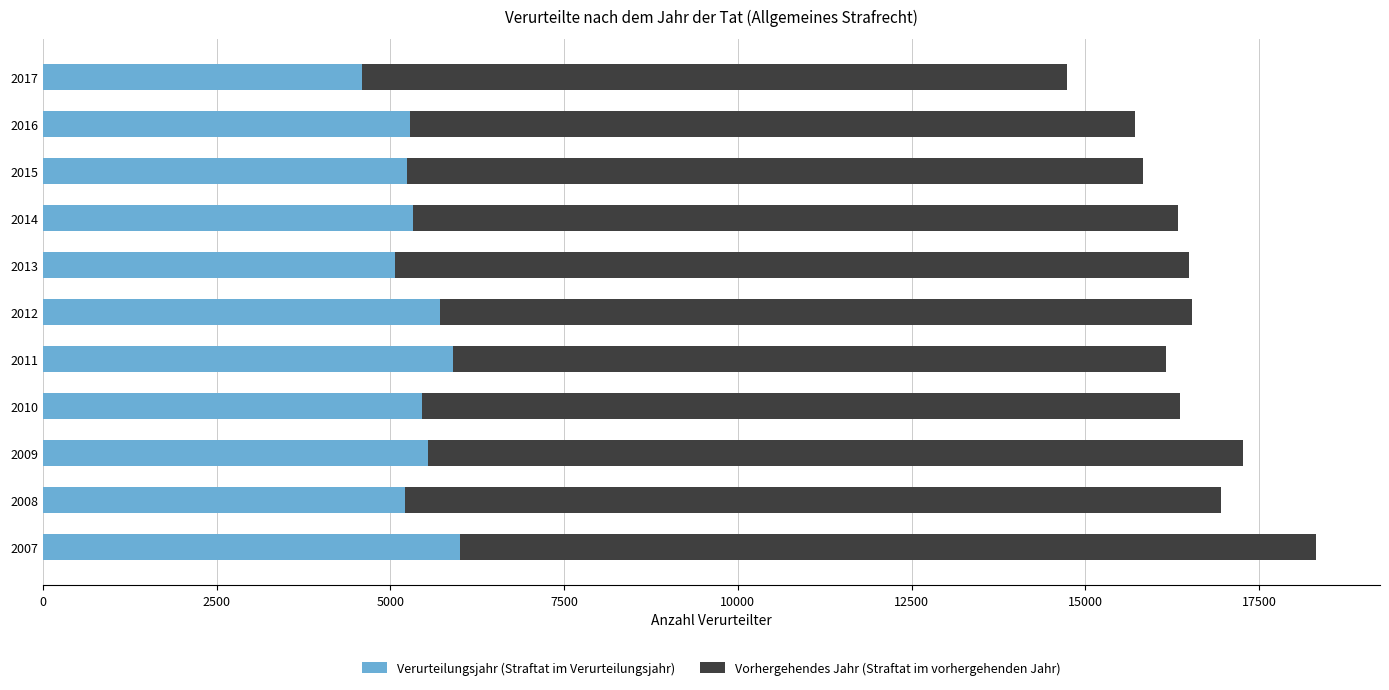

The Verurteilungsjahr (Straftat im Verurteilungsjahr) series shows 5461 at 2010. True or false?

True